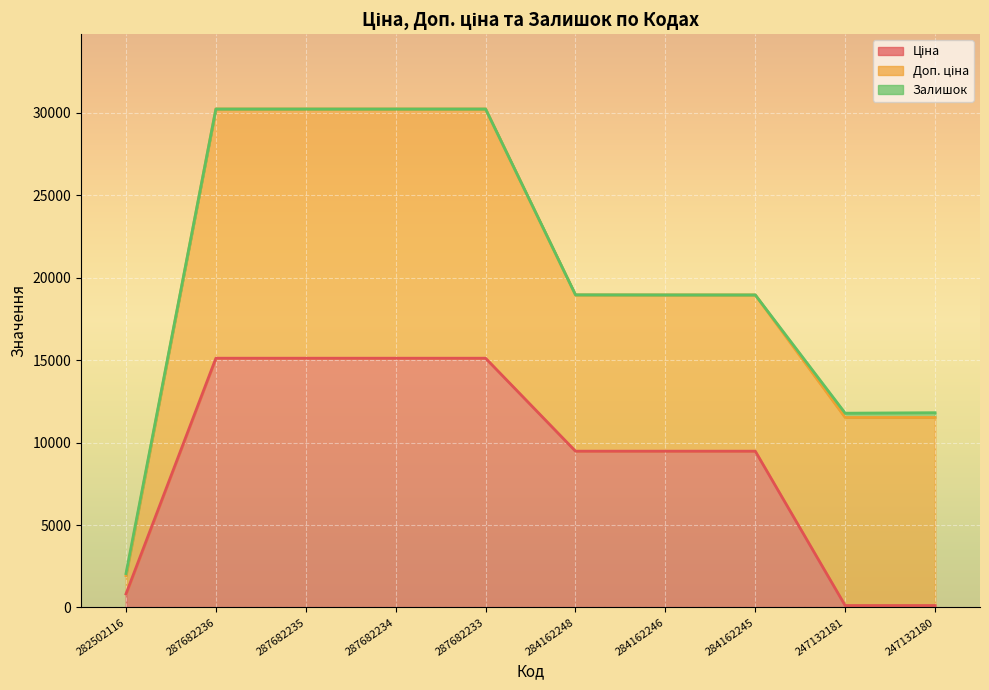

How many data points in Ціна are less than 9480?

3